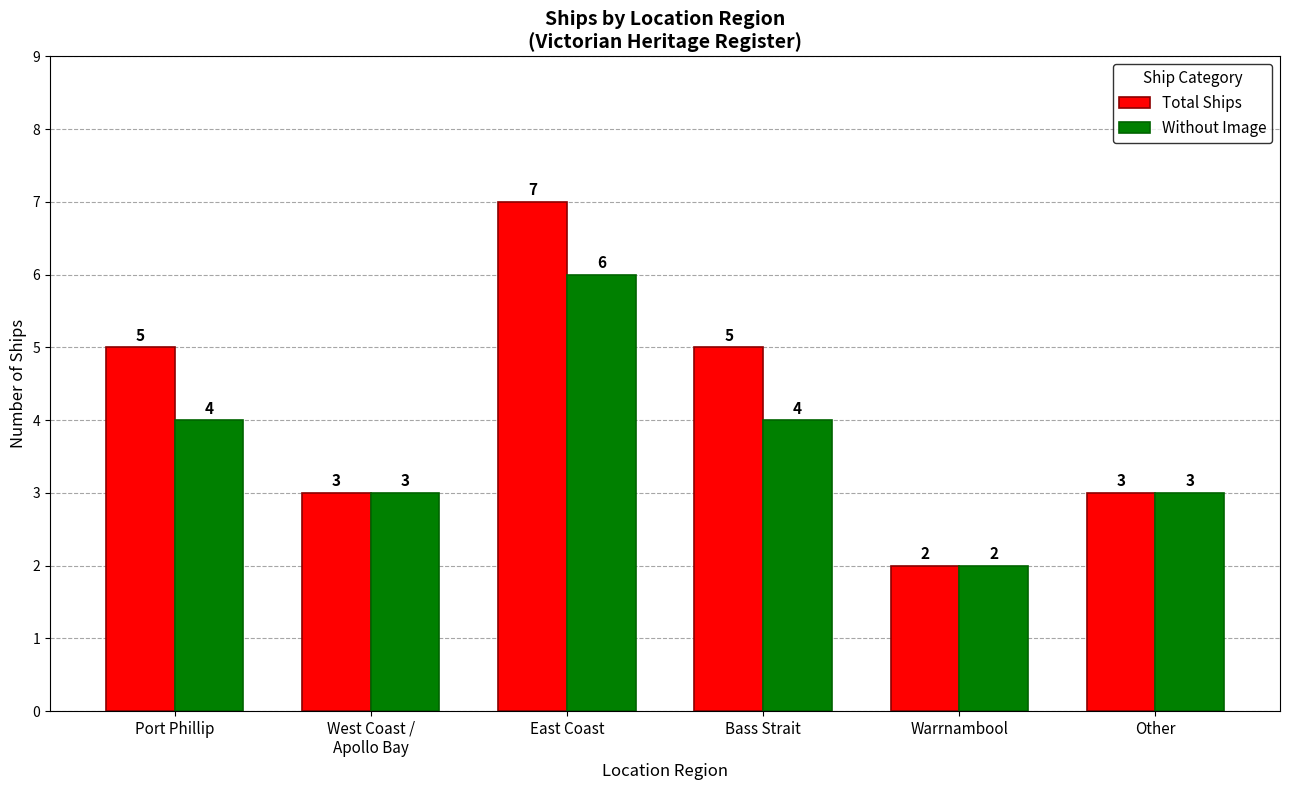

What is the difference between the maximum and minimum values in the Without Image series?

4